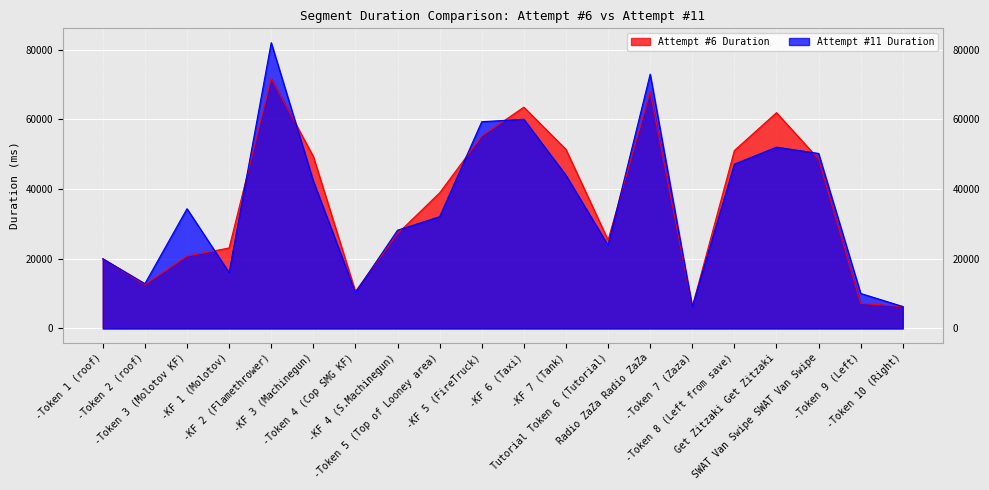

Rank the series by their maximum value, from highest to lowest.

Attempt #11 Duration, Attempt #6 Duration